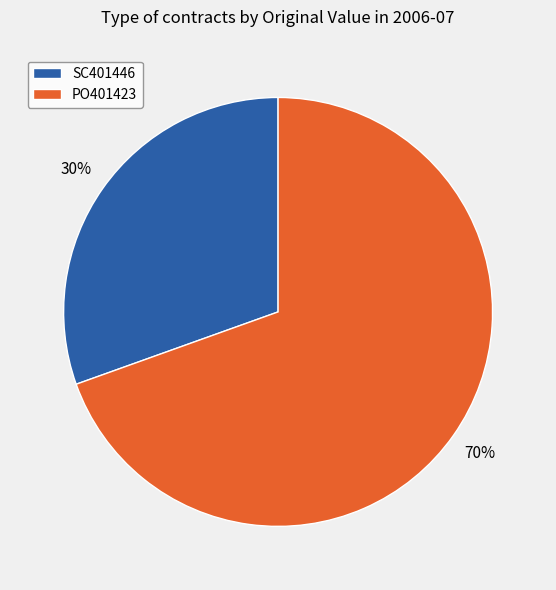

Which category has the smallest portion of the pie?

SC401446